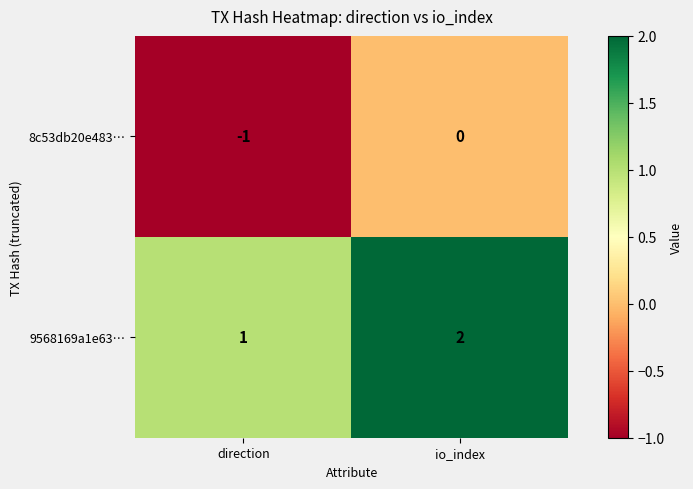

How many categories are shown in the chart?

2